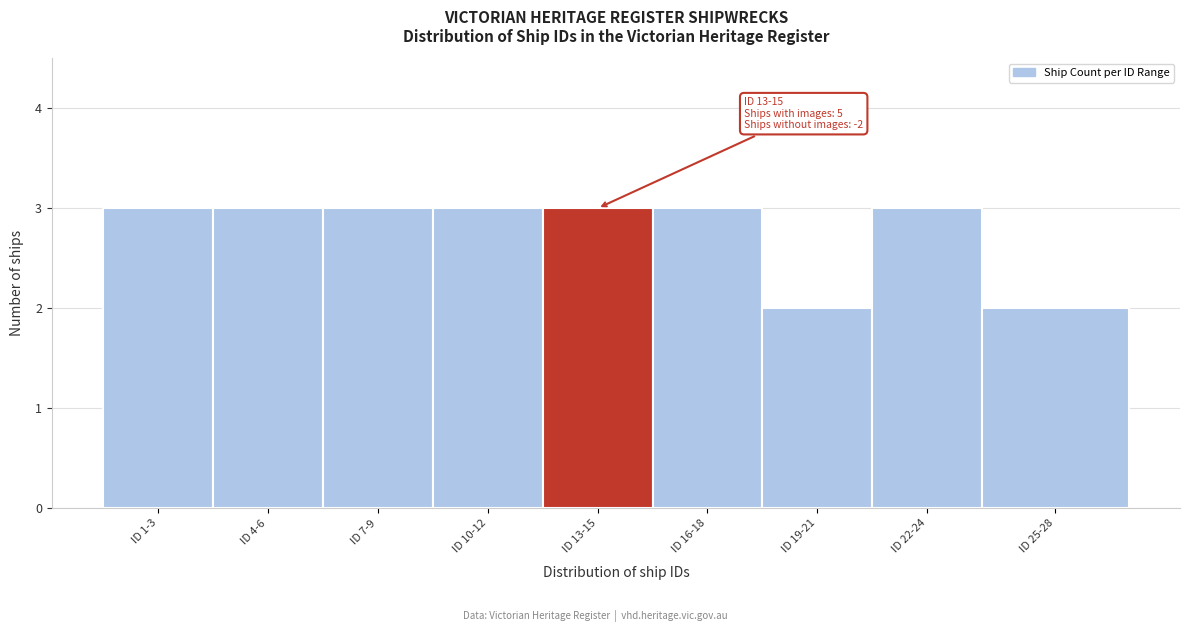

Reading left to right, extract all data points from this chart.

3	3	3	3	3	3	2	3	2